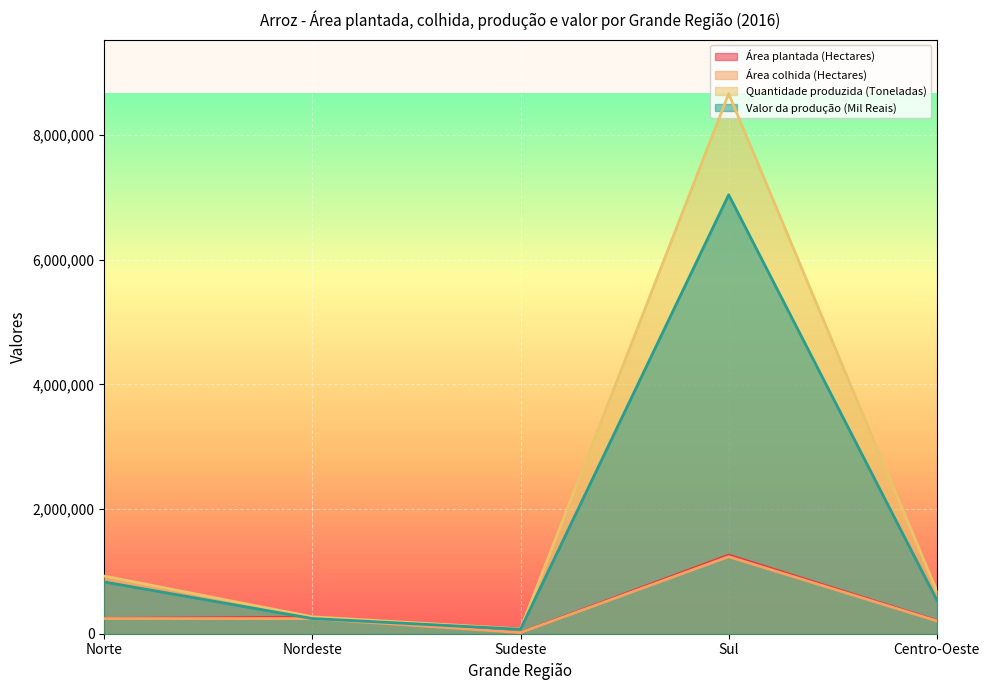

What is the spread (max minus min) of values at Sul?

7427695